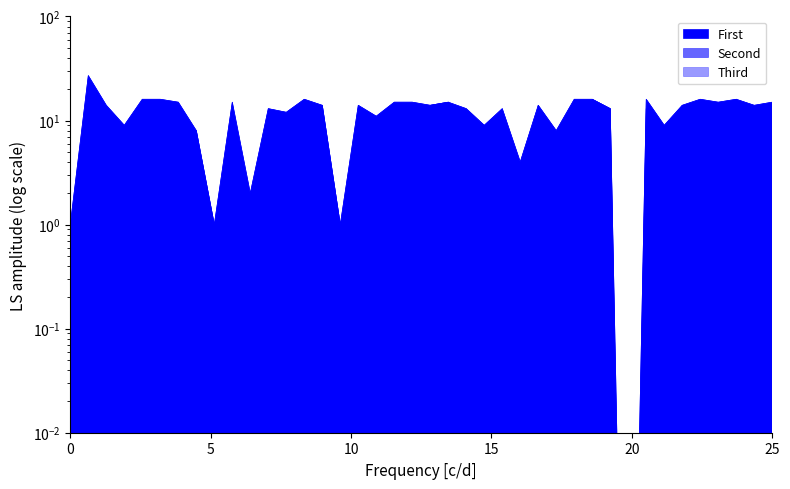

In Third, how many points are higher than both neighbors (excluding endpoints)?

9